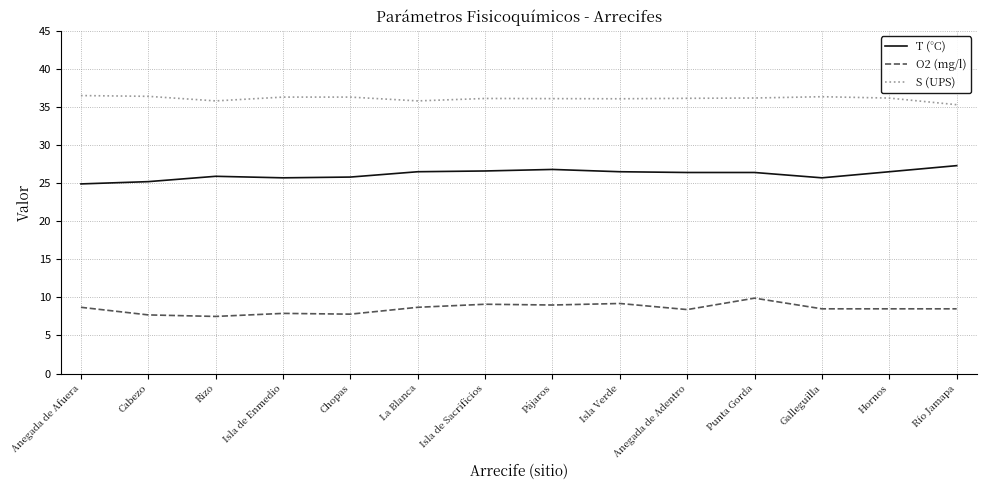

What is the total value across all series at Rizo?

69.2